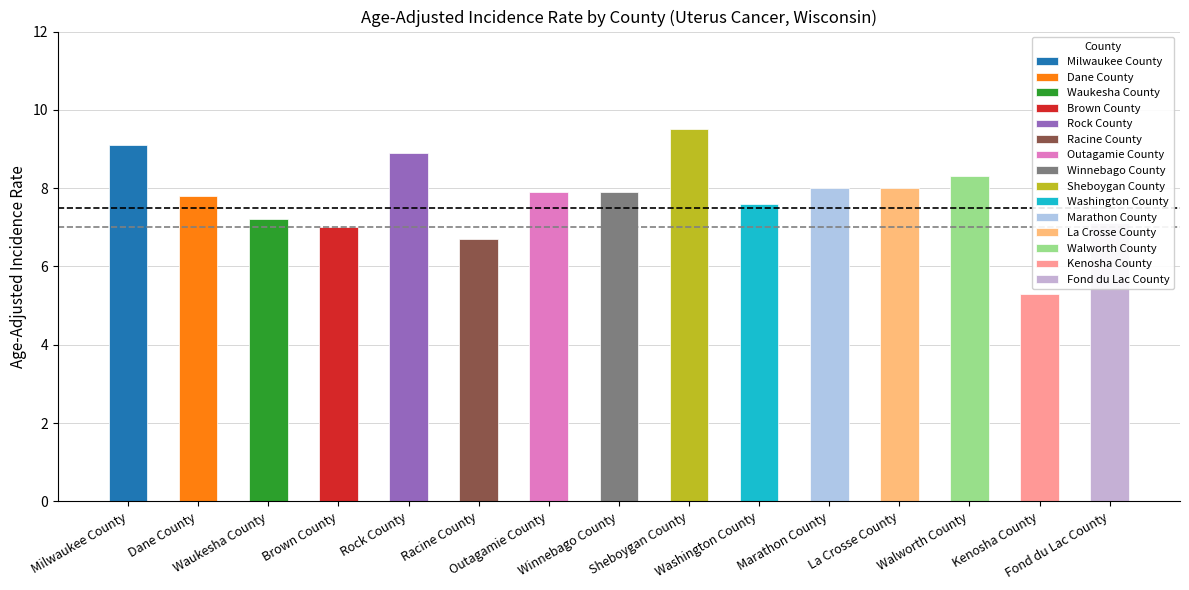

What is the minimum value shown in the chart?

5.3